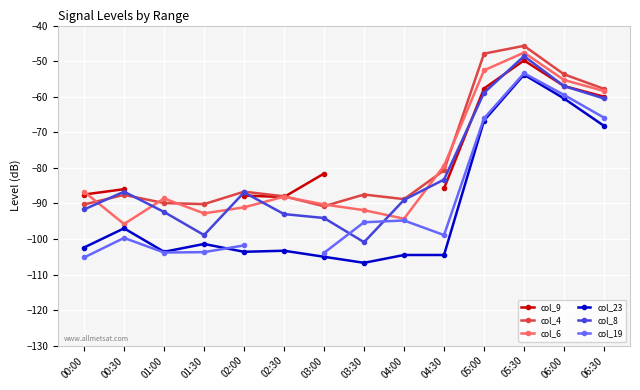

What is the value of the col_19 point at the 4th from the left?

-103.7